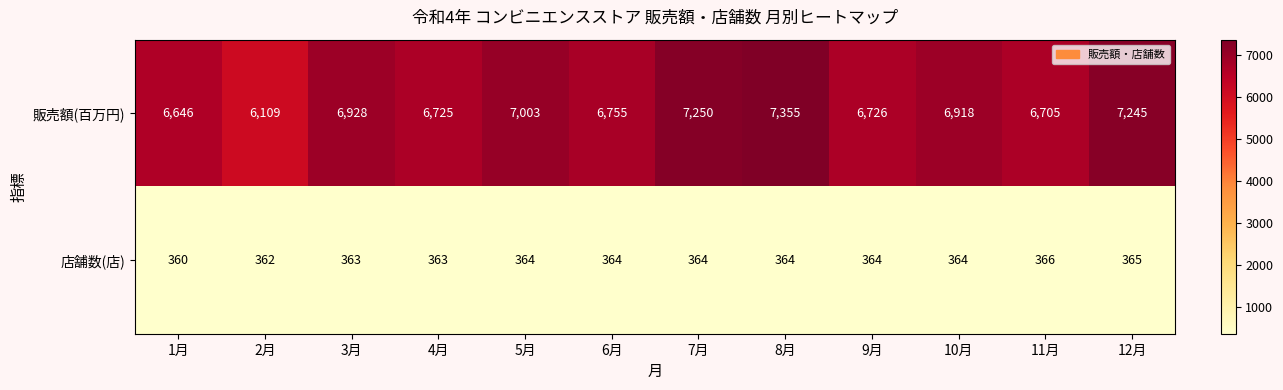

Which category has the highest value across all series?

8月